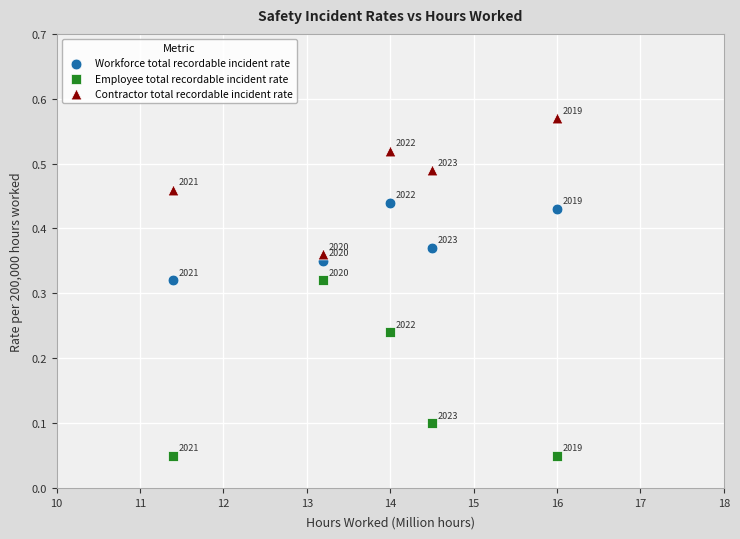

Which series has the widest spread of Y values?

Employee total recordable incident rate